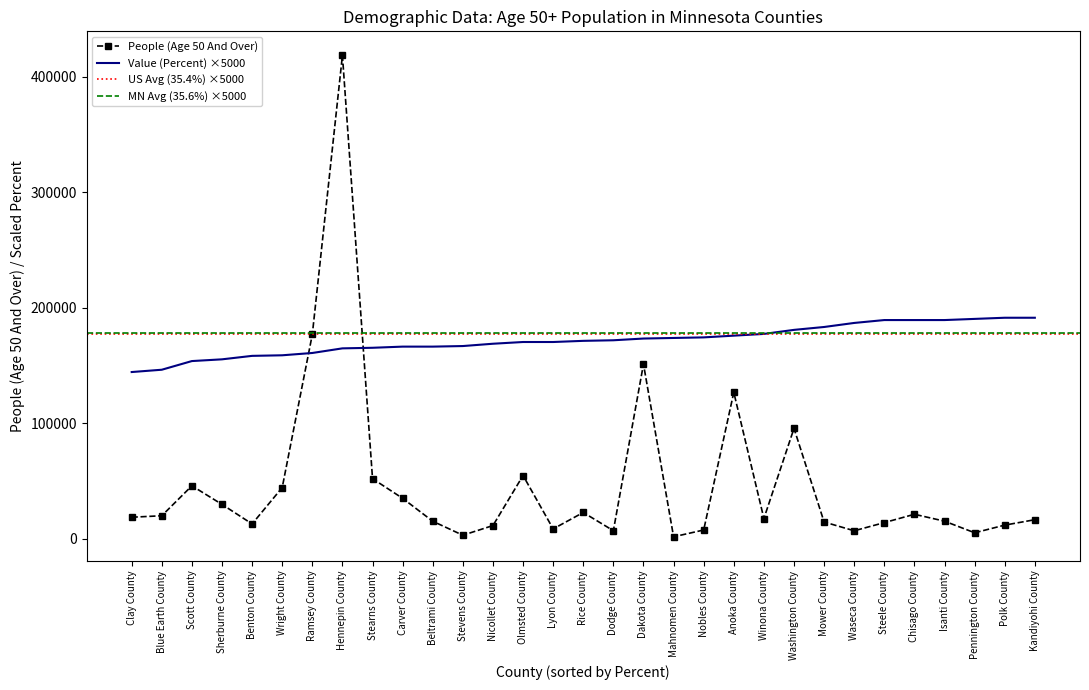

Is it true that People (Age 50 And Over) equals 52188 at Stearns County?

True